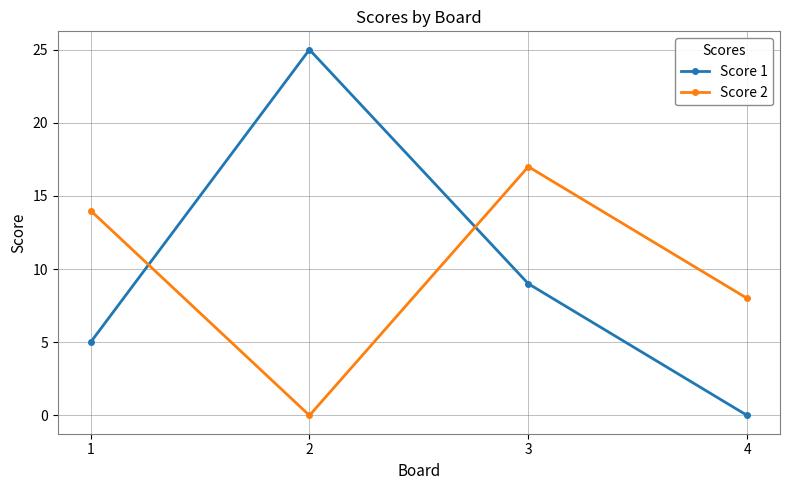

True or false: Score 2 has more than 2 points higher than both neighbors.

False